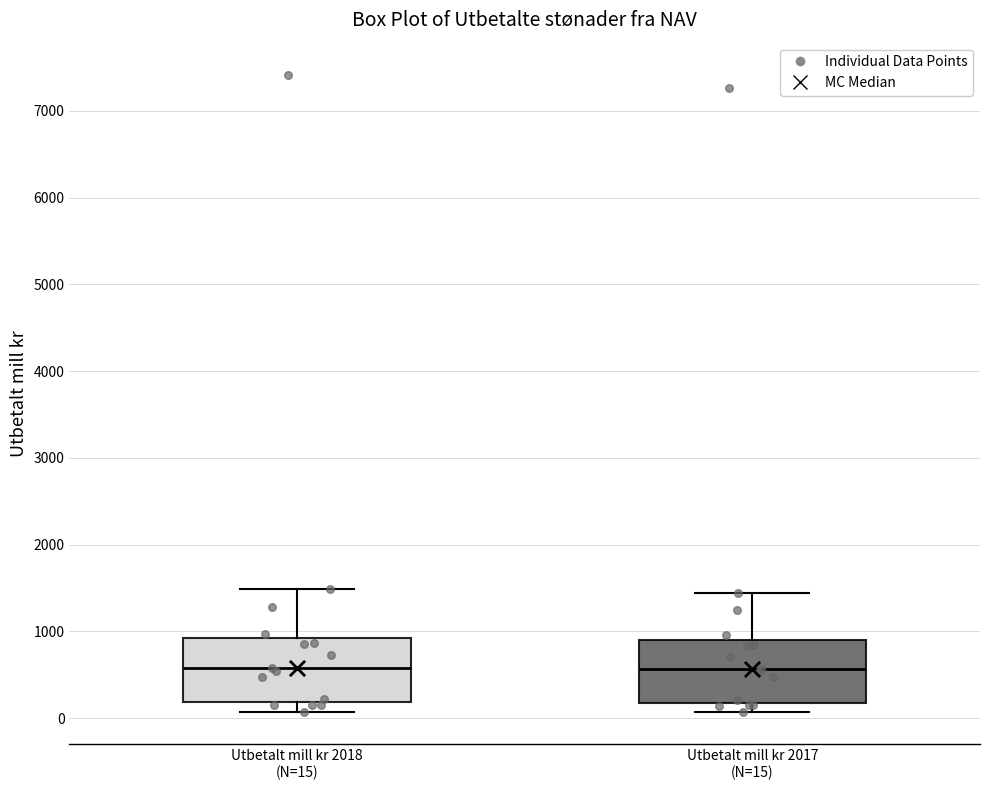

Reading left to right, read every box against the y-axis: the position of its median line, the range the box covers, and the ends of its whiskers. The values are not printed on the chart, so give them approximately, as read against the axis.

Utbetalt mill kr 2018 (N=15): median 600, box 200 to 900, whiskers 100 to 1500
Utbetalt mill kr 2017 (N=15): median 600, box 200 to 900, whiskers 100 to 1400